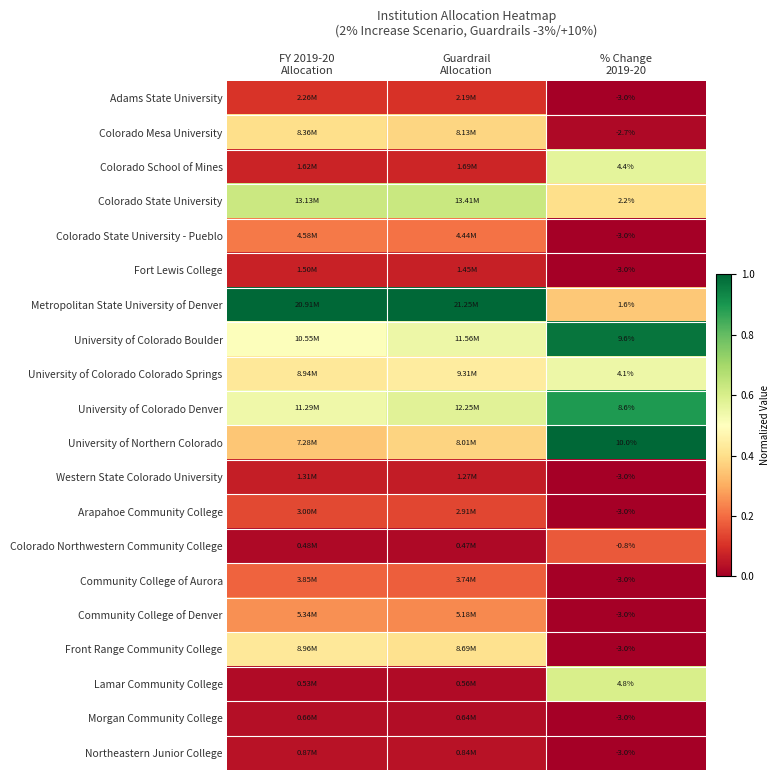

Is the value of Metropolitan State University of Denver at Guardrail Allocation greater than the value of Arapahoe Community College at FY 2019-20 Allocation?

Yes